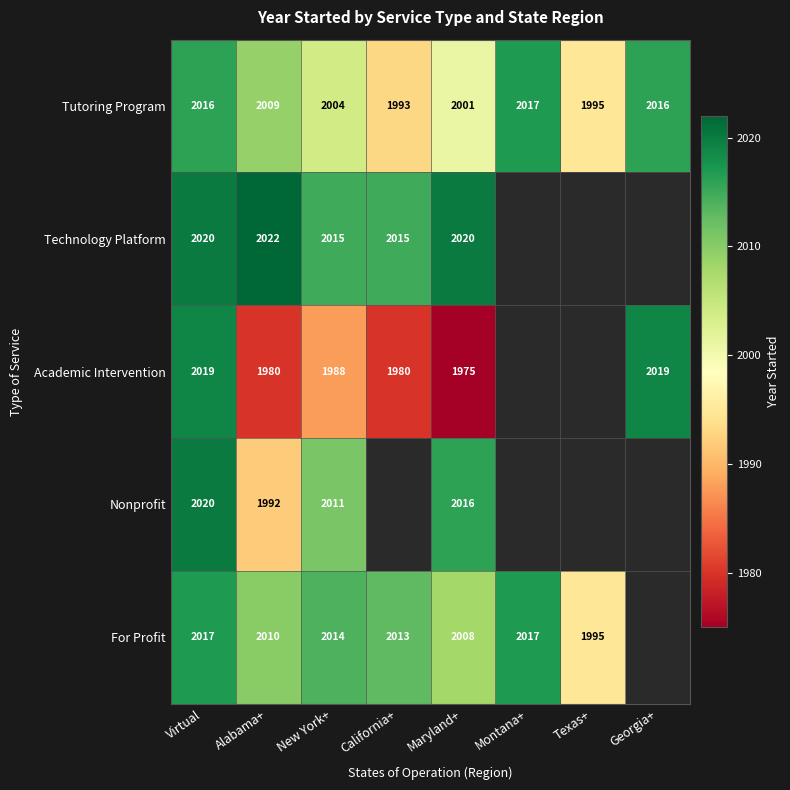

What is the sum of the Tutoring Program values at Texas+ and Virtual?

4011